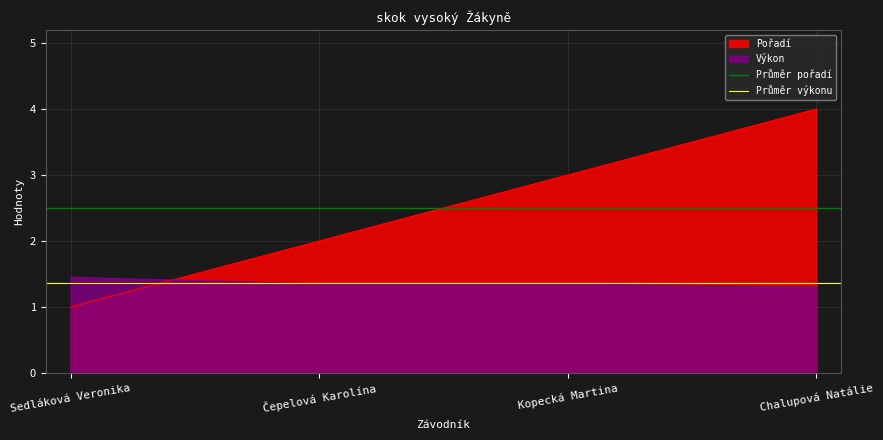

What is the average value of the Průměr pořadí series?

2.5